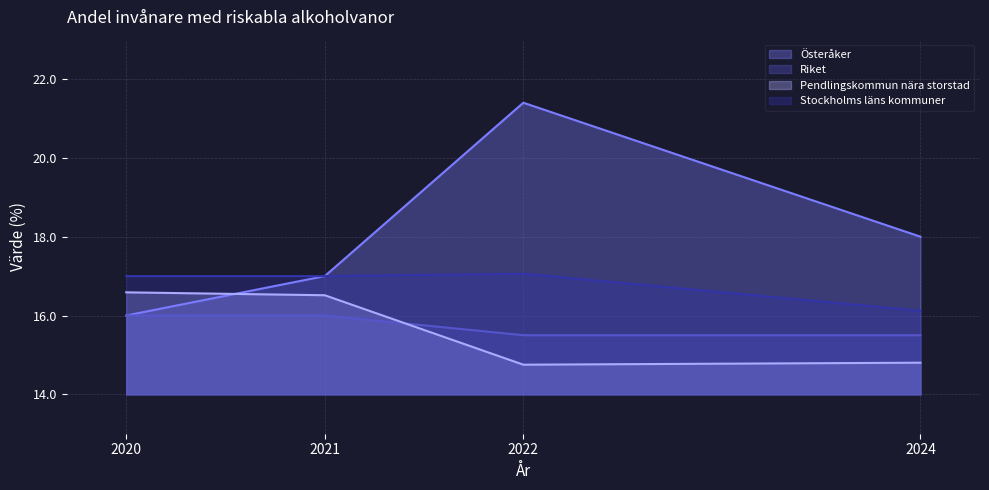

Where do Pendlingskommun nära storstad and Österåker first cross each other?

2020 and 2021